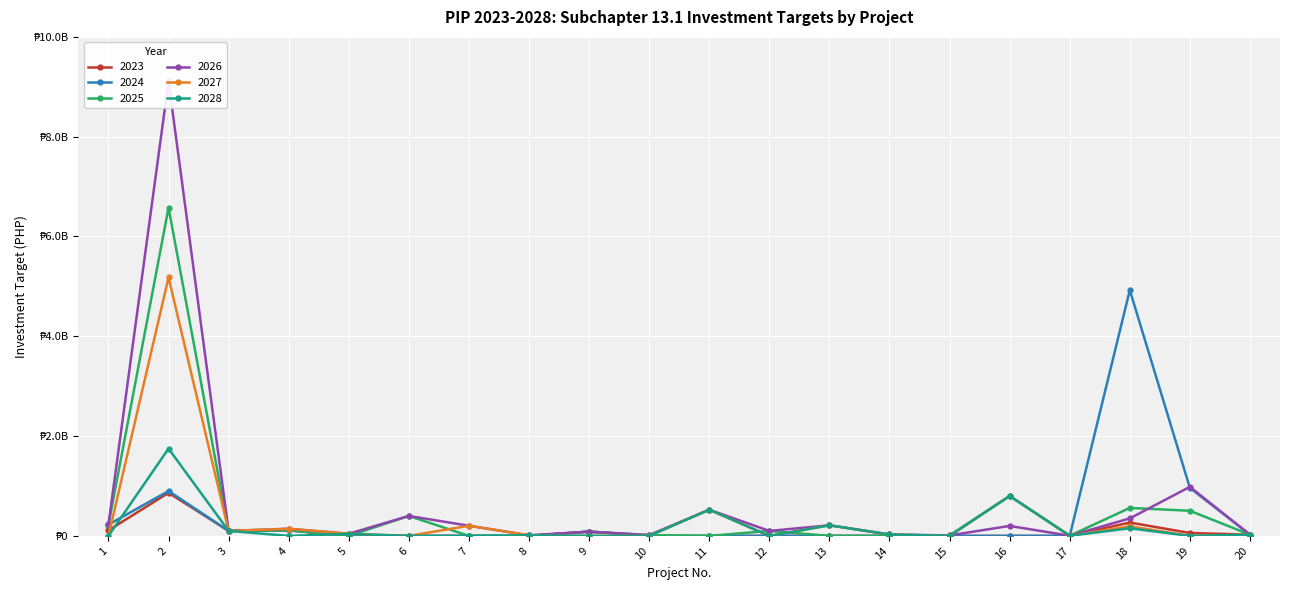

The value of 2026 at 11 is 525000000. True or false?

True